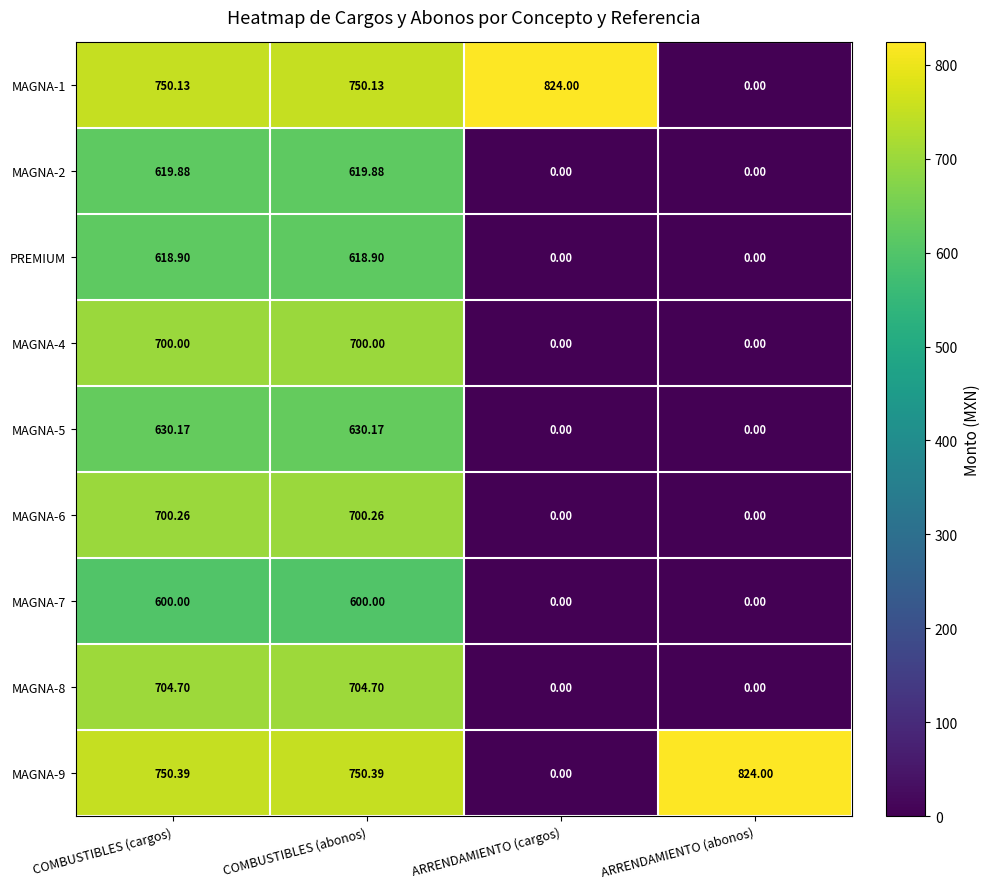

Is the value of MAGNA-7 at COMBUSTIBLES (cargos) greater than the value of MAGNA-8 at ARRENDAMIENTO (abonos)?

Yes